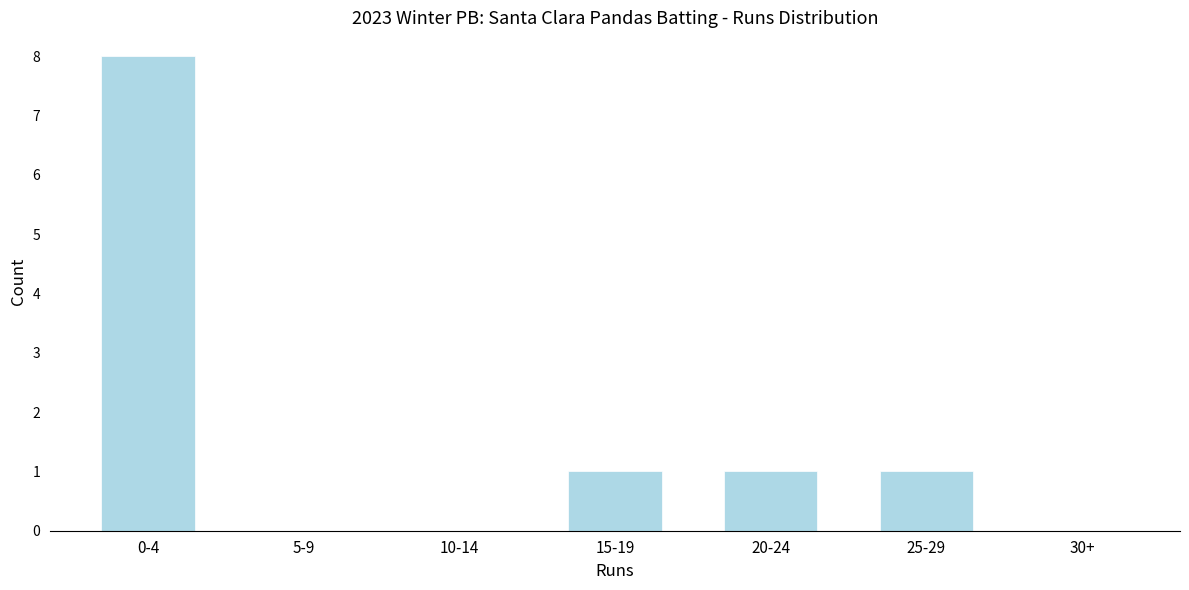

Reading left to right, what are all the values shown in this chart?

0-4=8	5-9=0	10-14=0	15-19=1	20-24=1	25-29=1	30+=0